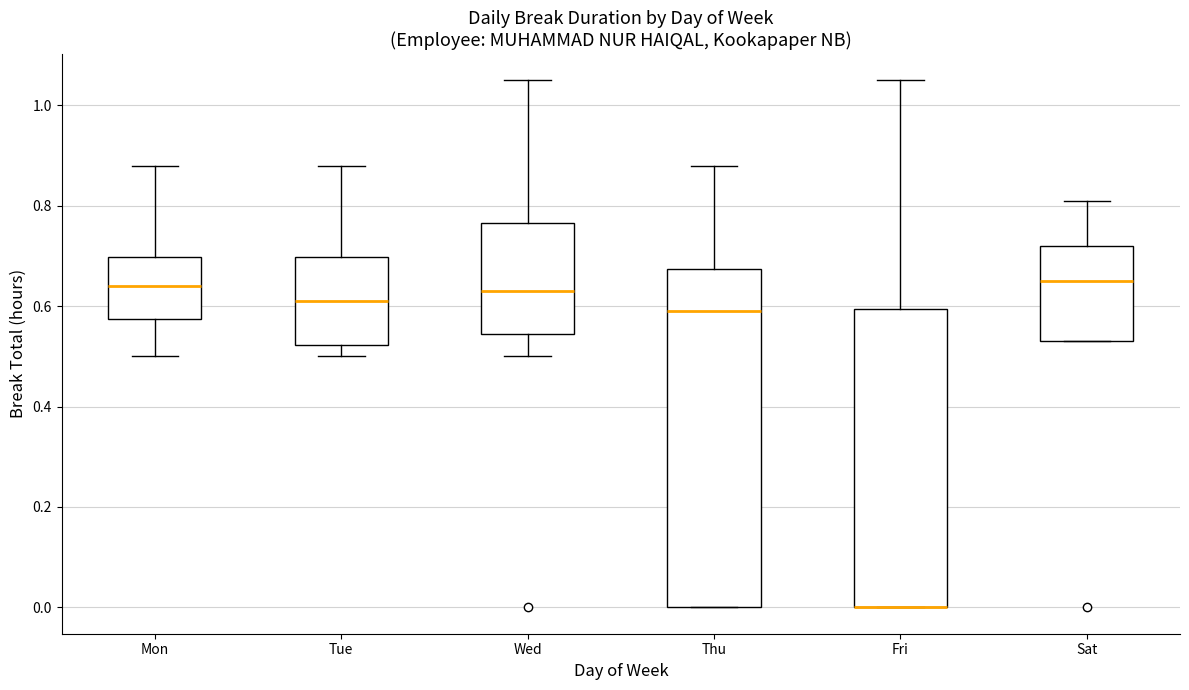

Reading left to right, read every box against the y-axis: the position of its median line, the range the box covers, and the ends of its whiskers. The values are not printed on the chart, so give them approximately, as read against the axis.

Mon: median 0.64, box 0.58 to 0.70, whiskers 0.50 to 0.88
Tue: median 0.62, box 0.52 to 0.70, whiskers 0.50 to 0.88
Wed: median 0.64, box 0.54 to 0.76, whiskers 0.50 to 1.06
Thu: median 0.60, box 0.00 to 0.68, whiskers 0.00 to 0.88
Fri: median 0.00 (drawn on the box's lower edge), box 0.00 to 0.60, whiskers 0.00 to 1.06
Sat: median 0.66, box 0.54 to 0.72, whiskers 0.54 to 0.82